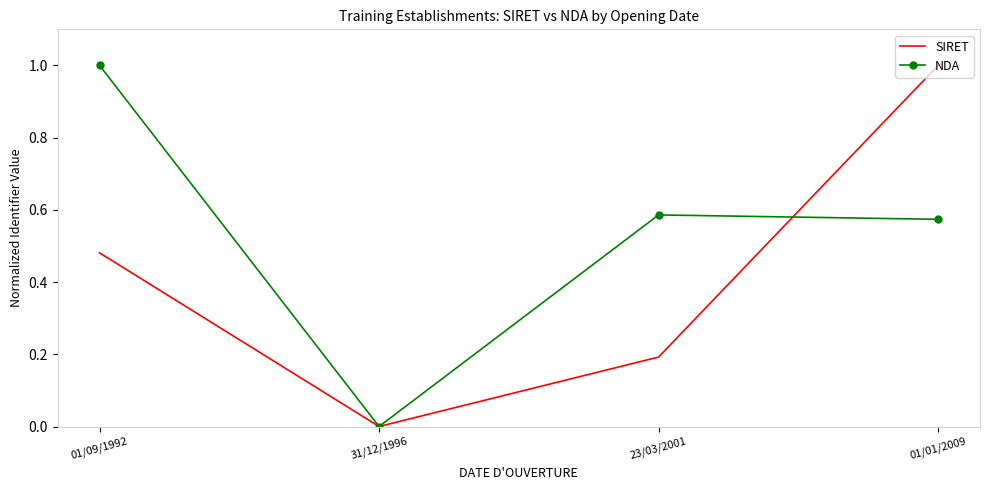

What is the highest value of the SIRET series?

1.0